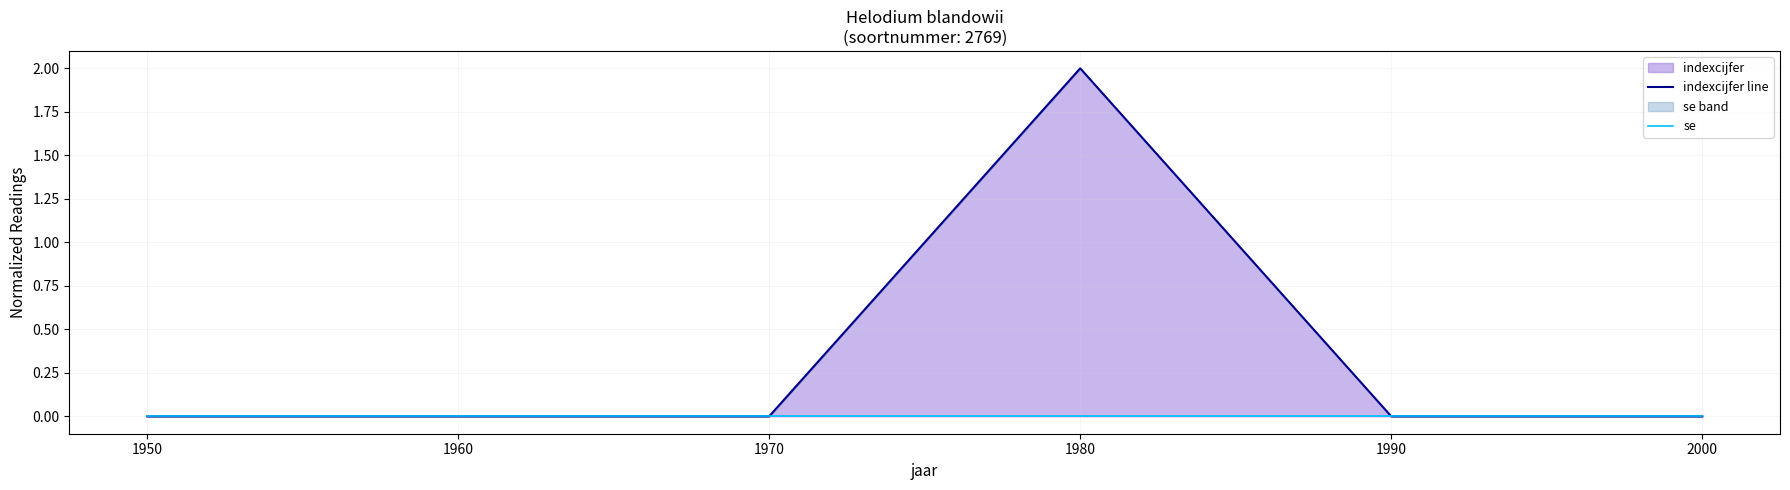

Is the value of indexcijfer line at 1960 greater than the value of se at 2000?

No